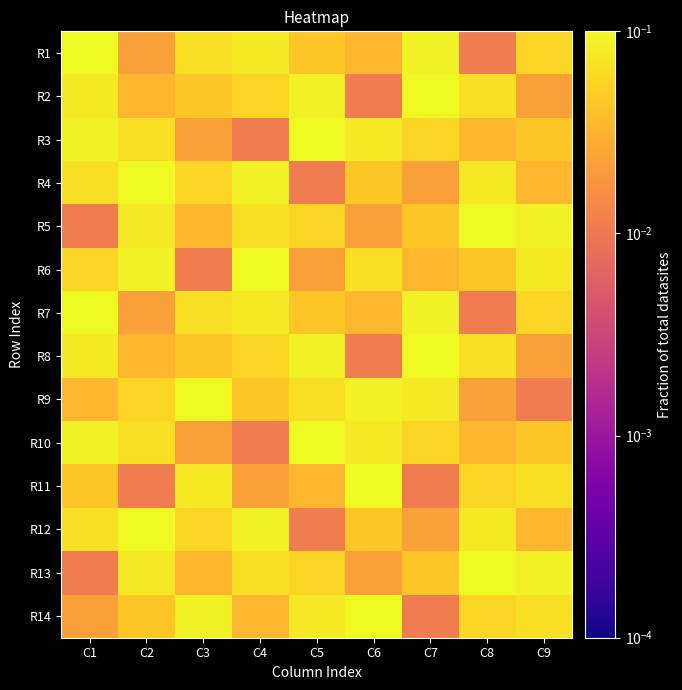

What is the total value across all series at C1?

0.8